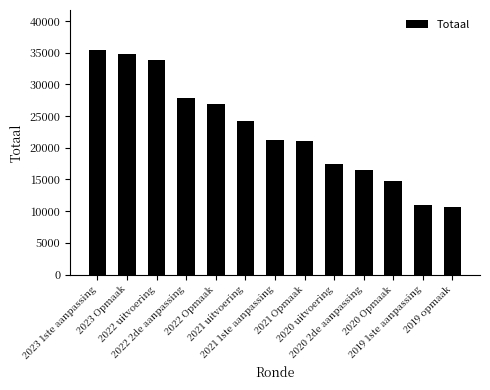

Where does the data first go above 21292?

2023 1ste aanpassing